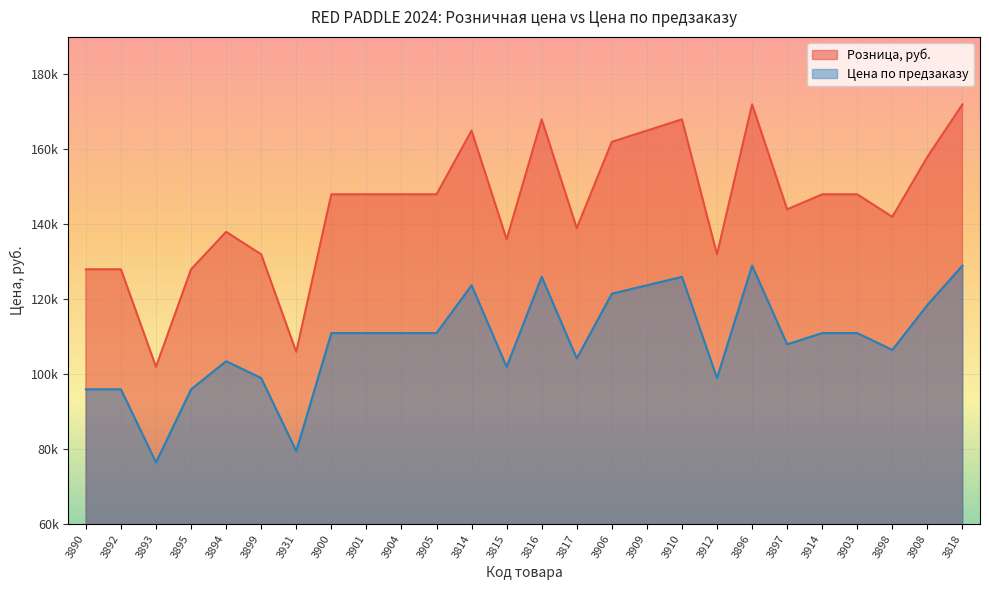

At which category is the sum across all series the highest?

3896